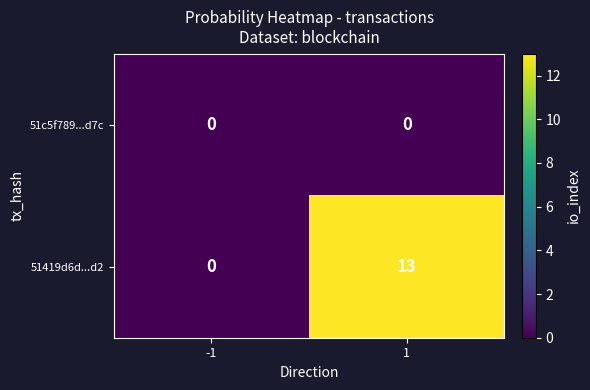

List the series in order of their peak value, lowest first.

51c5f789...d7c, 51419d6d...d2